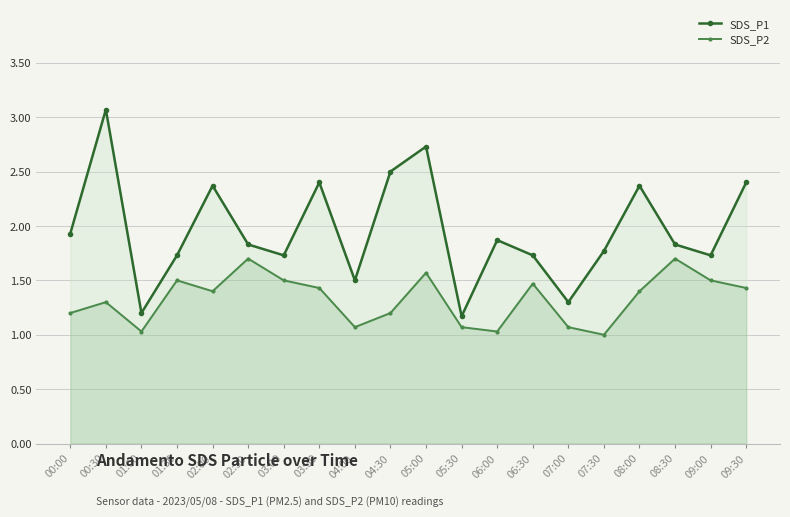

True or false: SDS_P2 and SDS_P1 cross at least once.

False